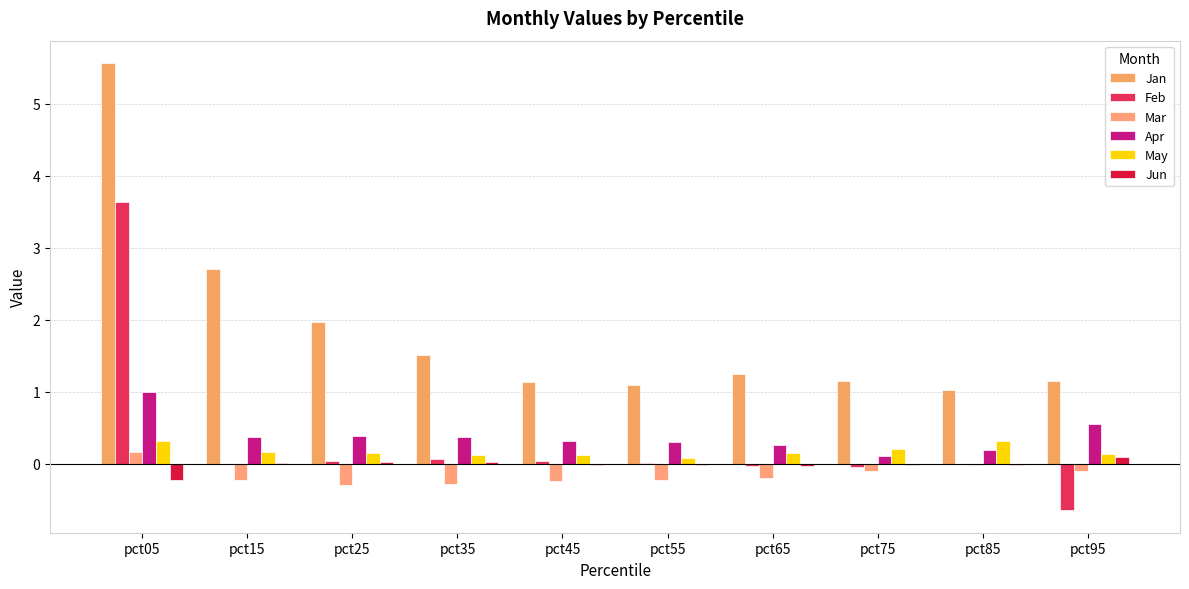

Which category has the lowest value across all series?

pct95